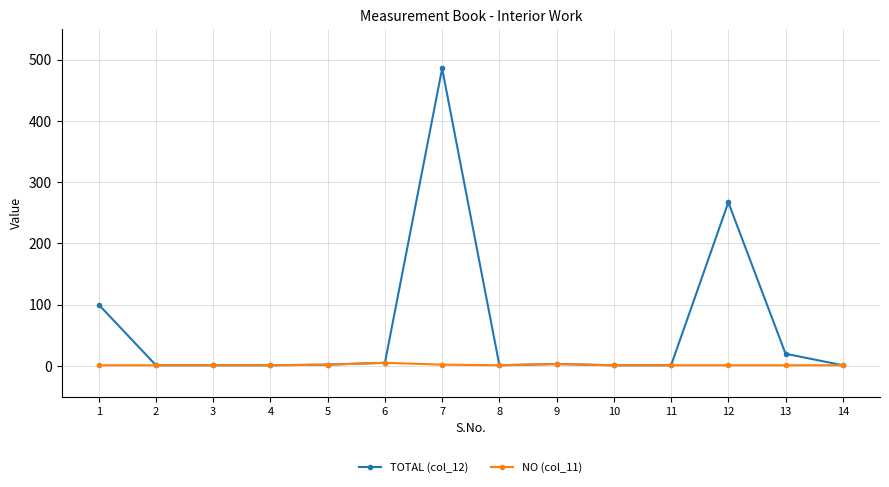

List the series in order of their overall mean, highest first.

TOTAL (col_12), NO (col_11)